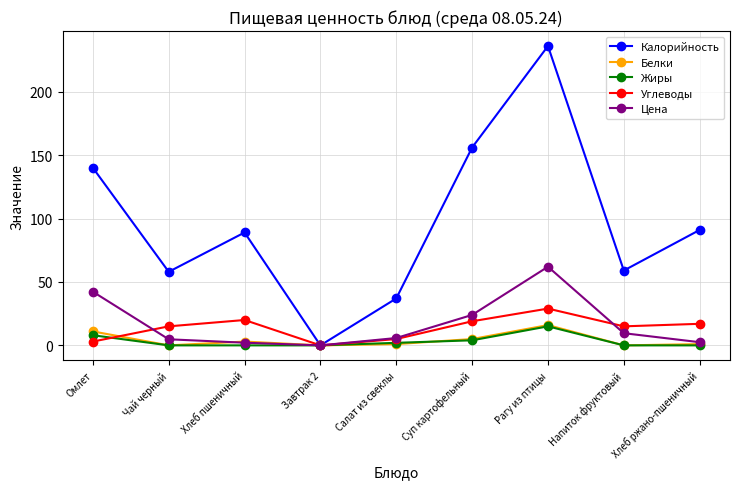

True or false: Белки has more than 0 points higher than both neighbors.

True